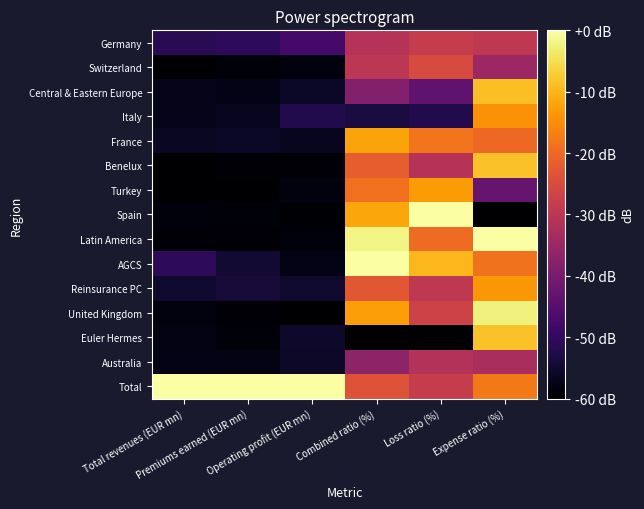

How many distinct data groups are displayed?

15